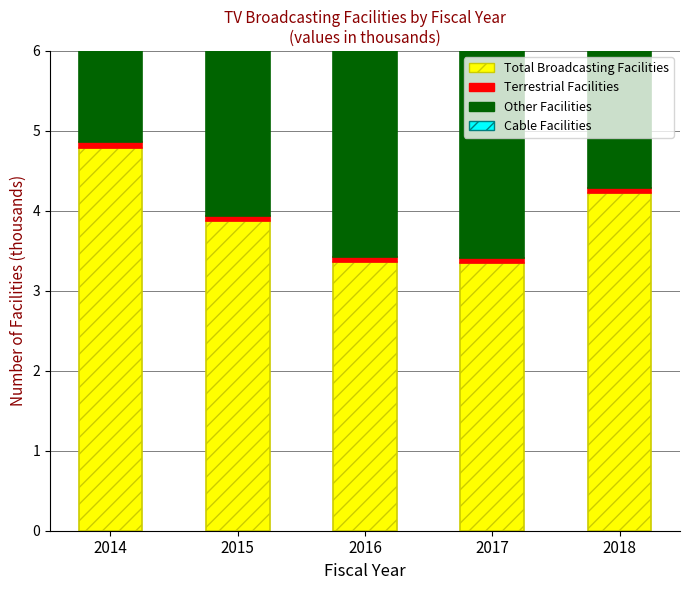

What is the sum of all Total Broadcasting Facilities values?

19.6